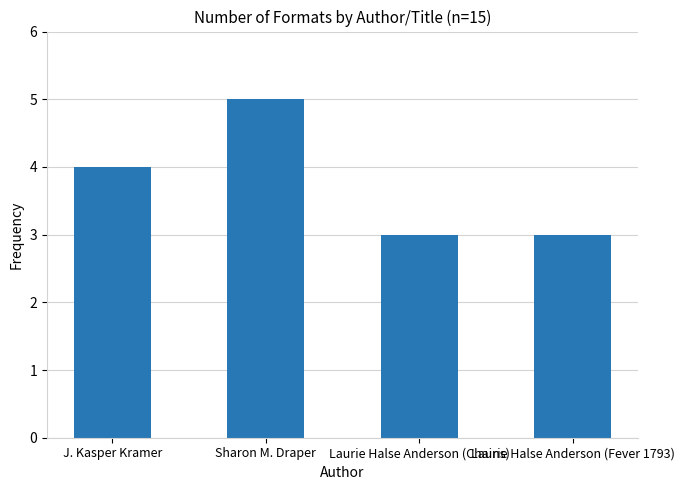

The value at J. Kasper Kramer is 6. True or false?

False